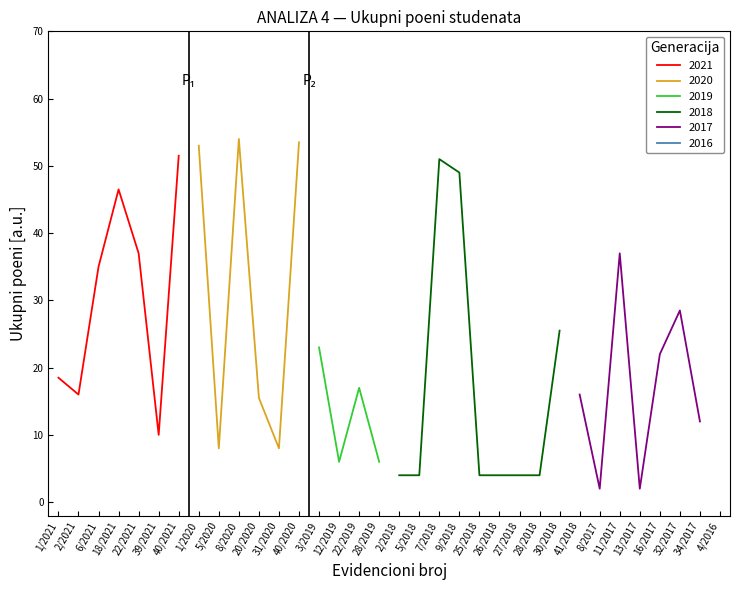

How many points are lower than both their immediate neighbors (excluding endpoints)?

7